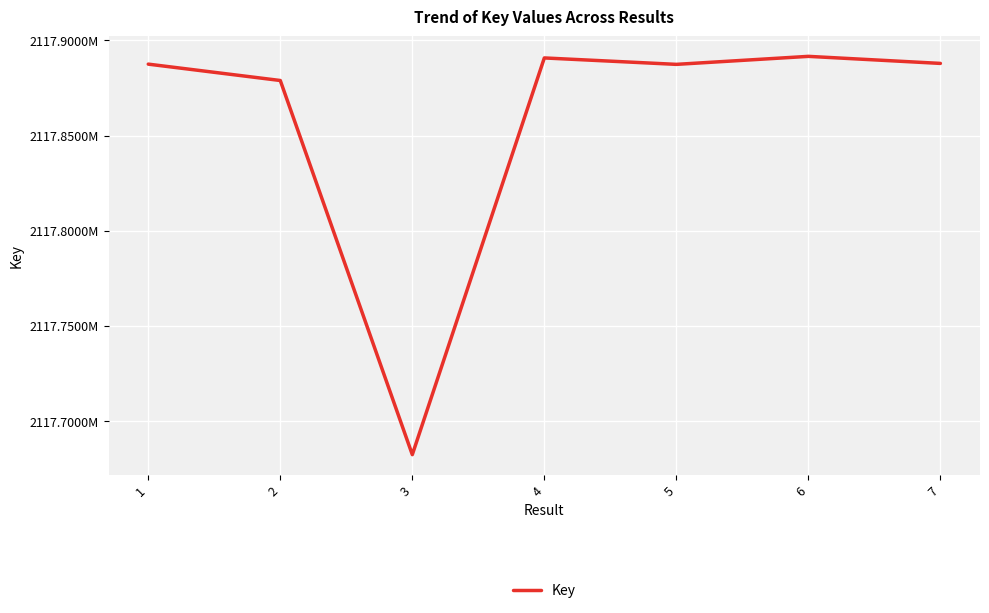

Which category has the highest value across all series?

6